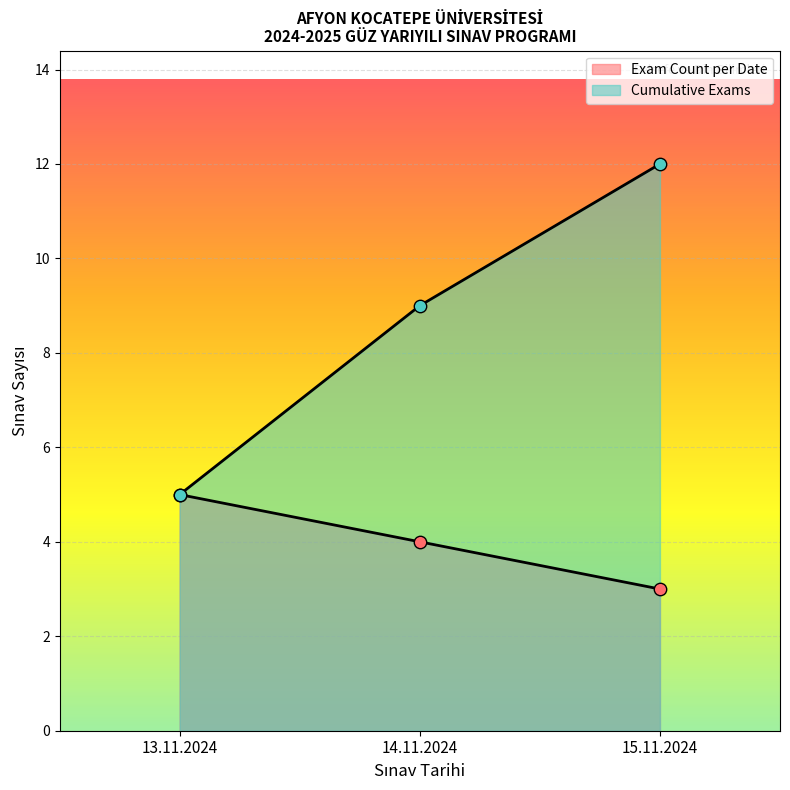

At how many categories does at least one series exceed 4?

3